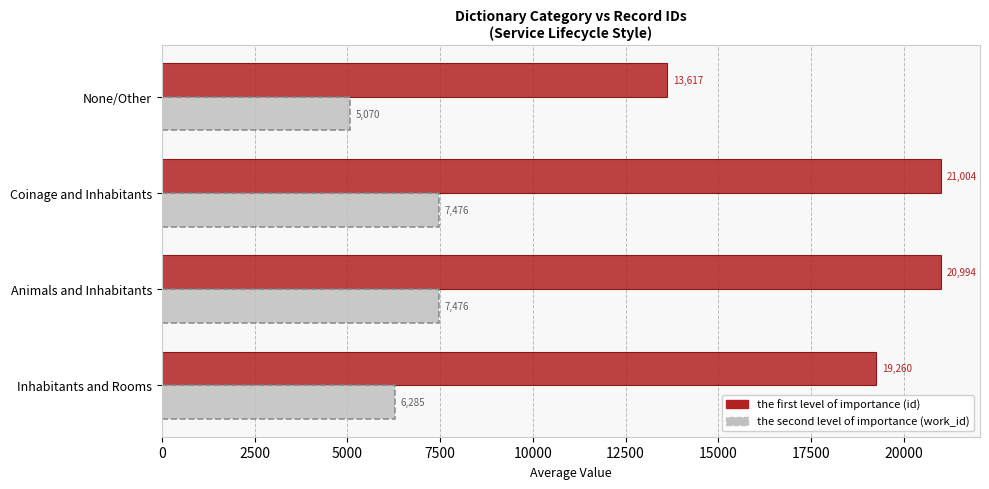

What is the total value across all series at Coinage and Inhabitants?

28480